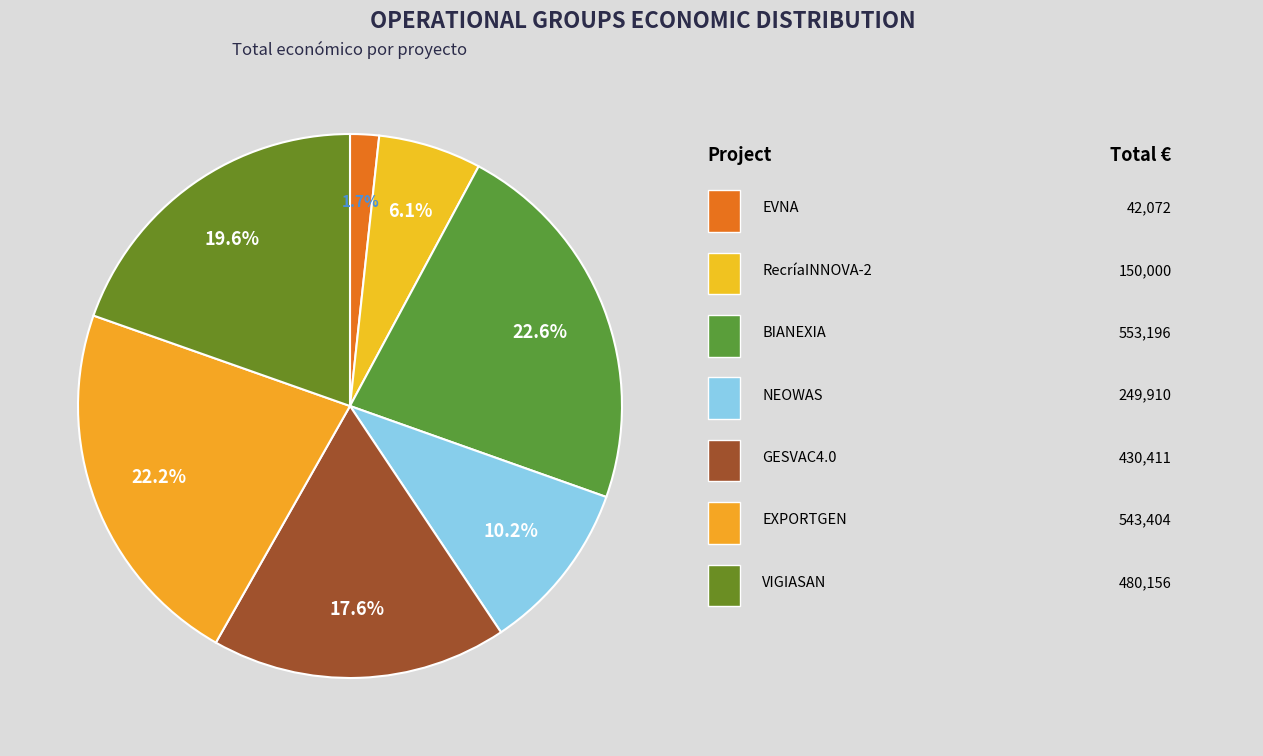

How many slices are in this pie chart?

7